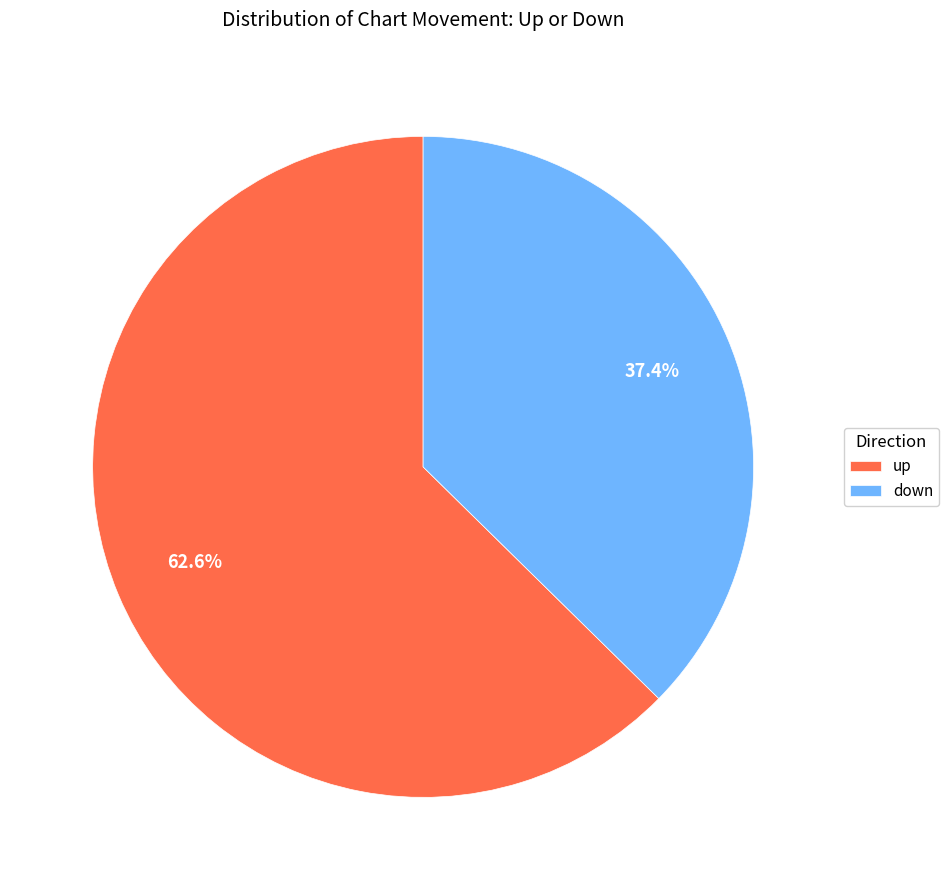

Which category has the smallest portion of the pie?

down